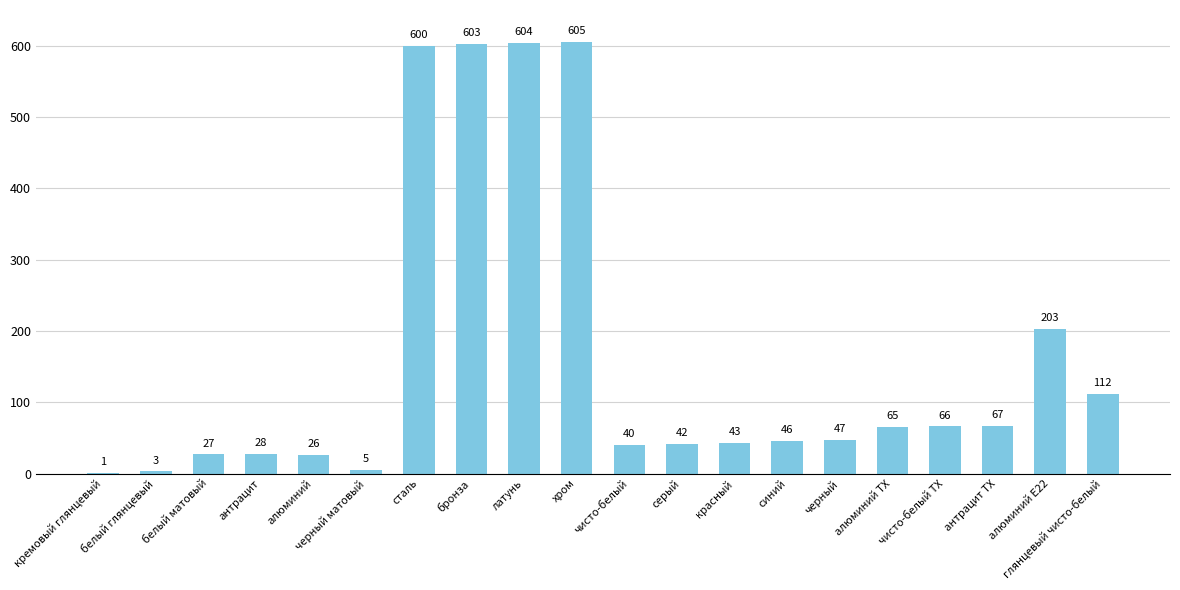

The value at чисто-белый TX is 66. True or false?

True